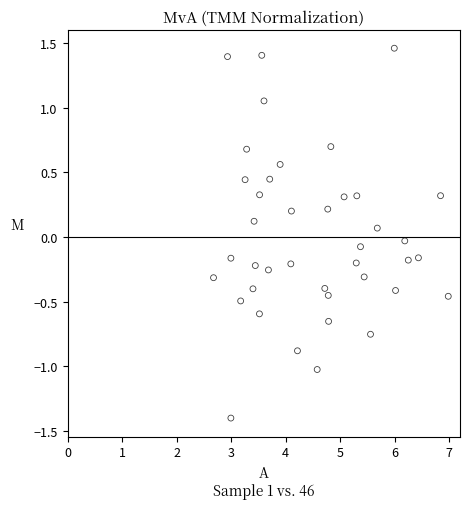

What is the range of X values (max minus min)?

4.3